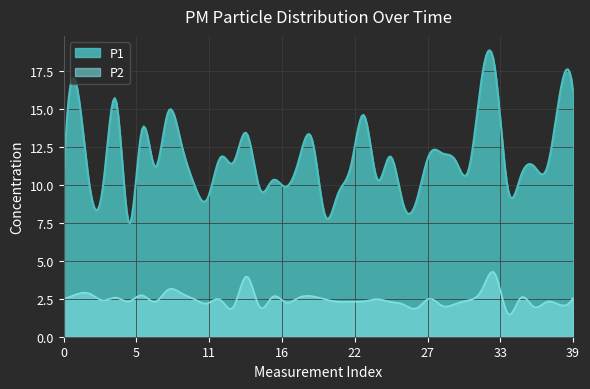

Which series has the largest total across all categories?

P1